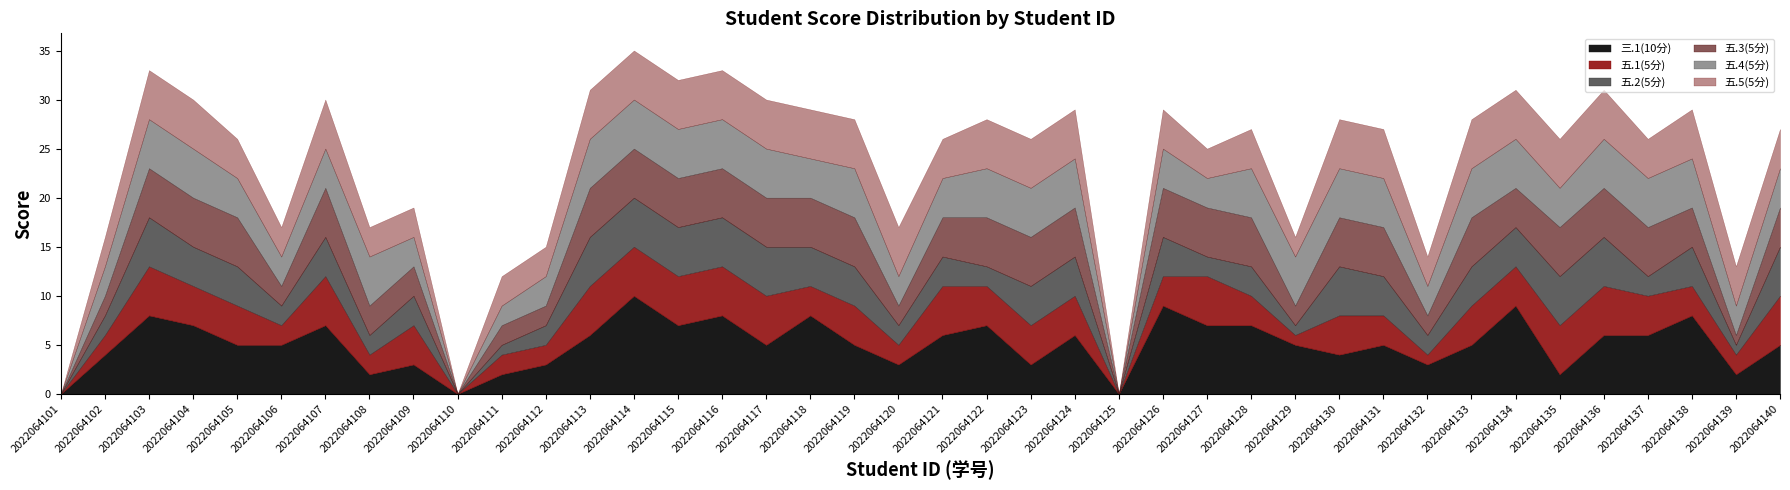

Between 2022064126 and 2022064101, which is larger?

2022064126